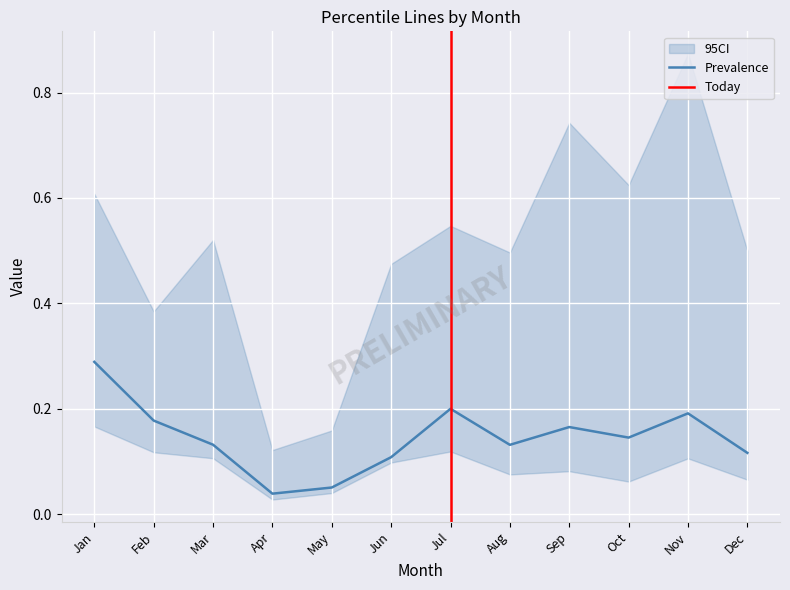

At which category is the sum across all series the highest?

Jan